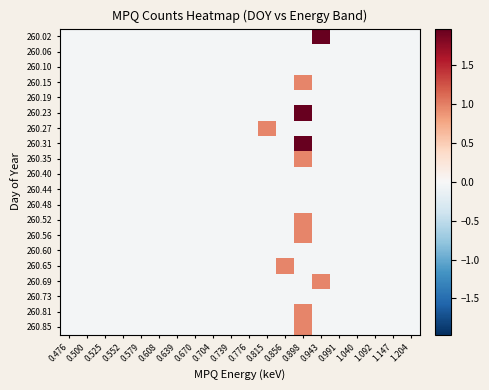

Which label corresponds to the largest value in the chart?

0.943